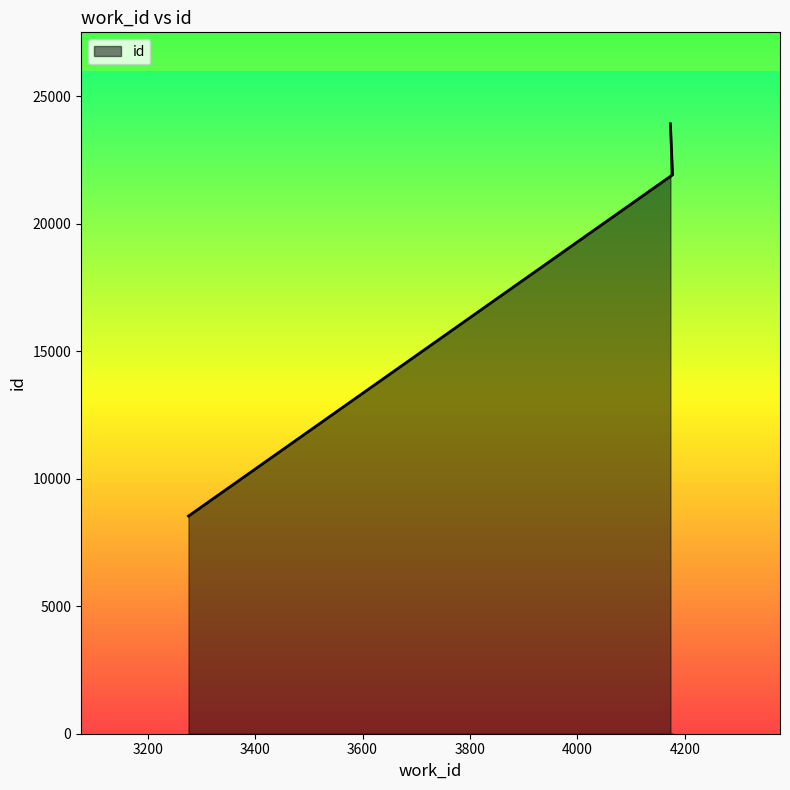

What is the difference between the maximum and minimum values?

15386